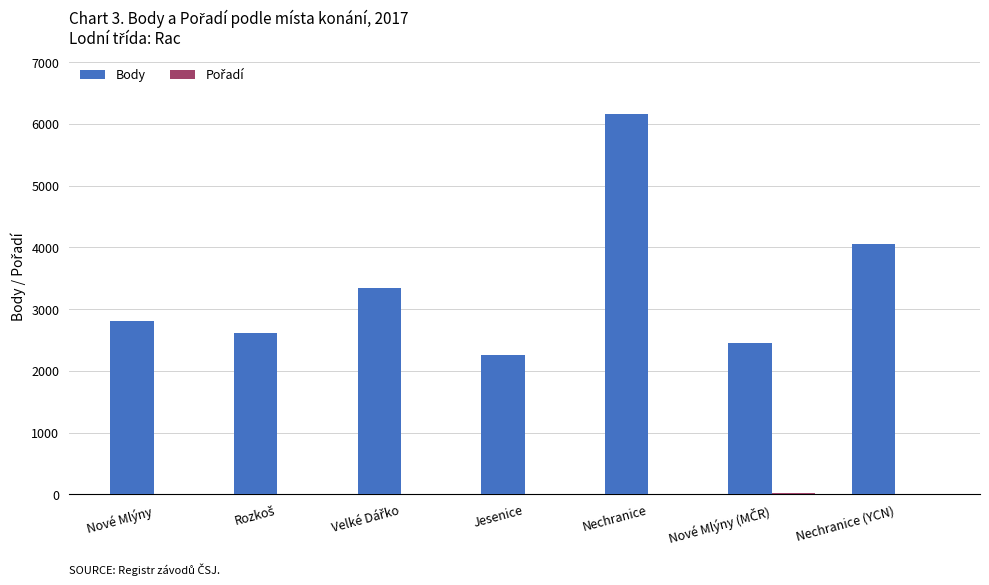

What is the sum of all Body values?

23689